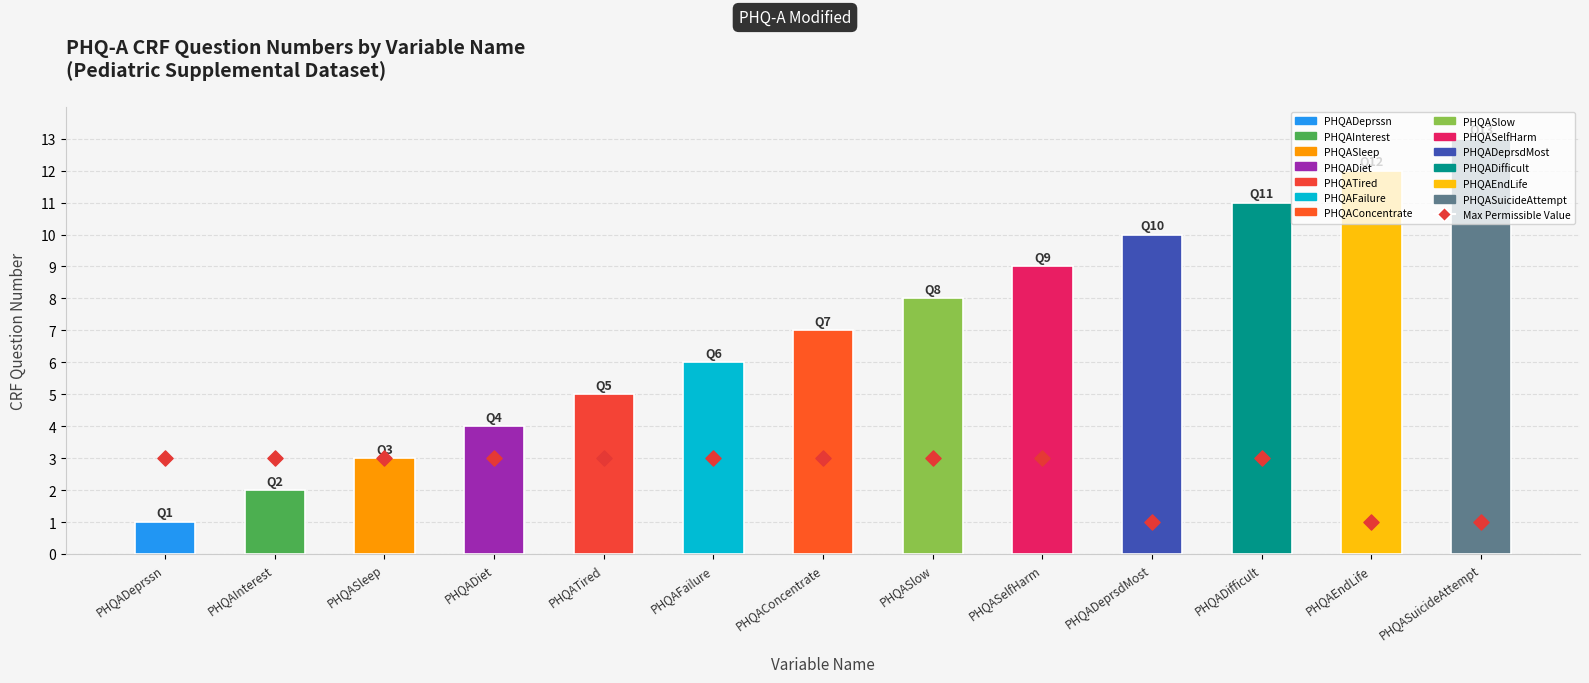

Which series has the largest total across all categories?

CRF Question #